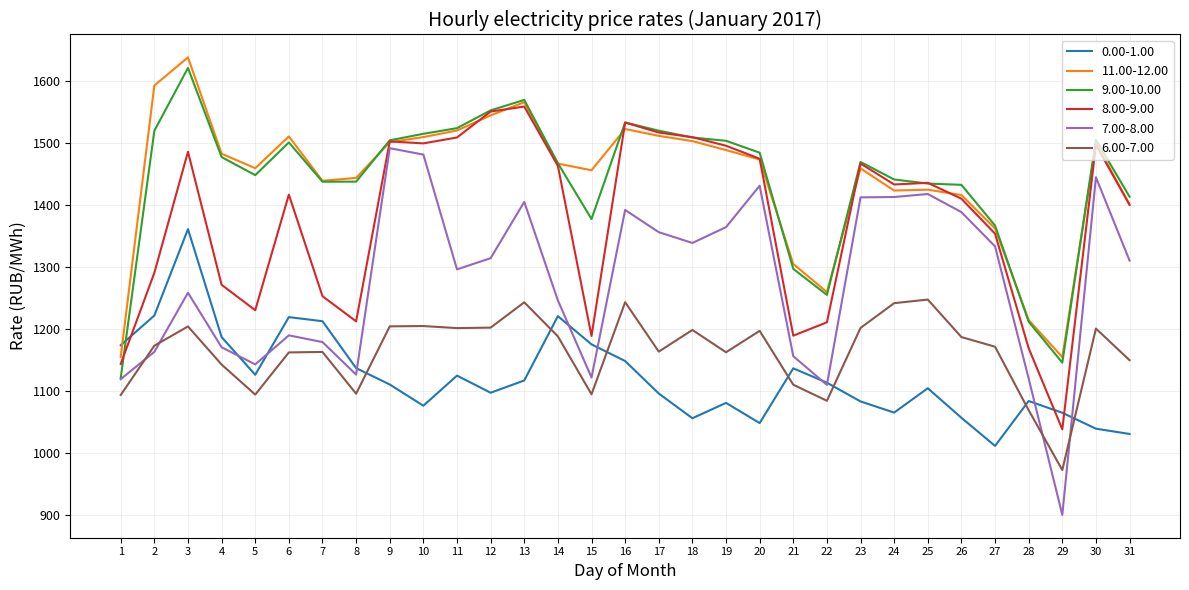

The value of 6.00-7.00 at 24 is 691.8. True or false?

False